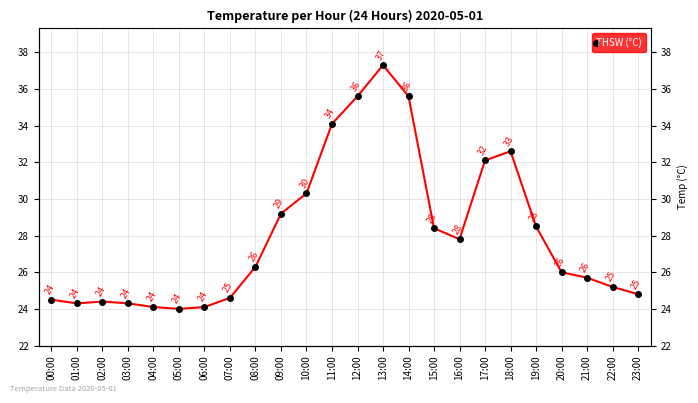

What is the greatest value displayed?

37.3